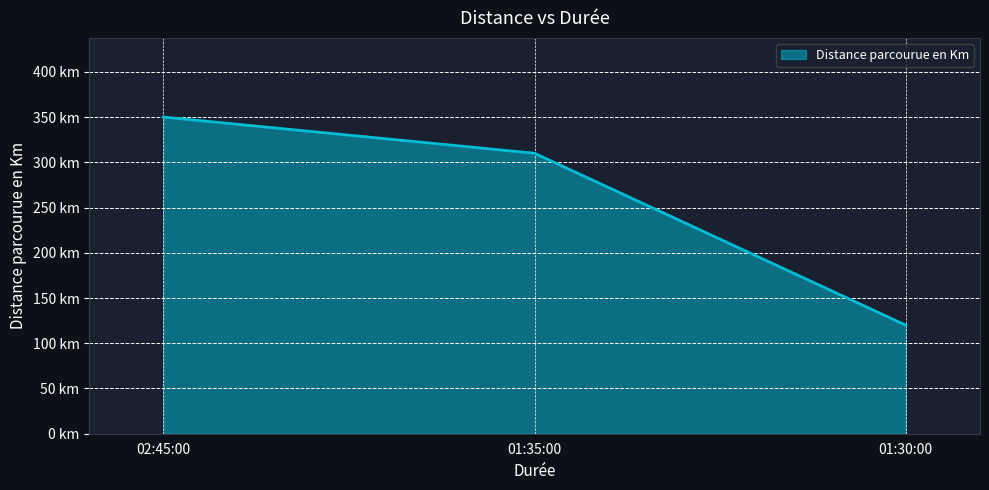

Does the chart display data point markers on the line(s)?

No